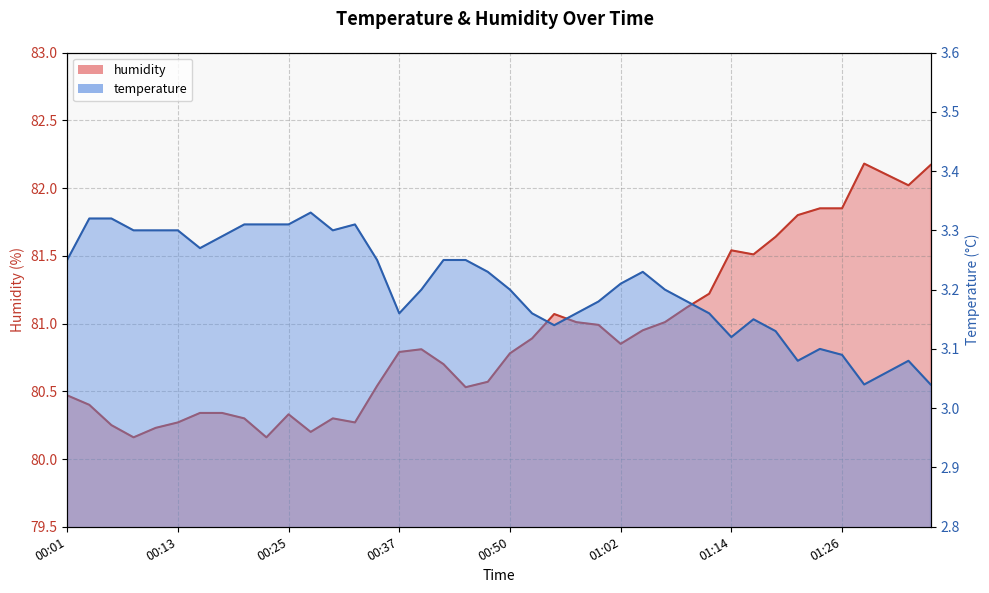

What position from the left is 01:04?

27